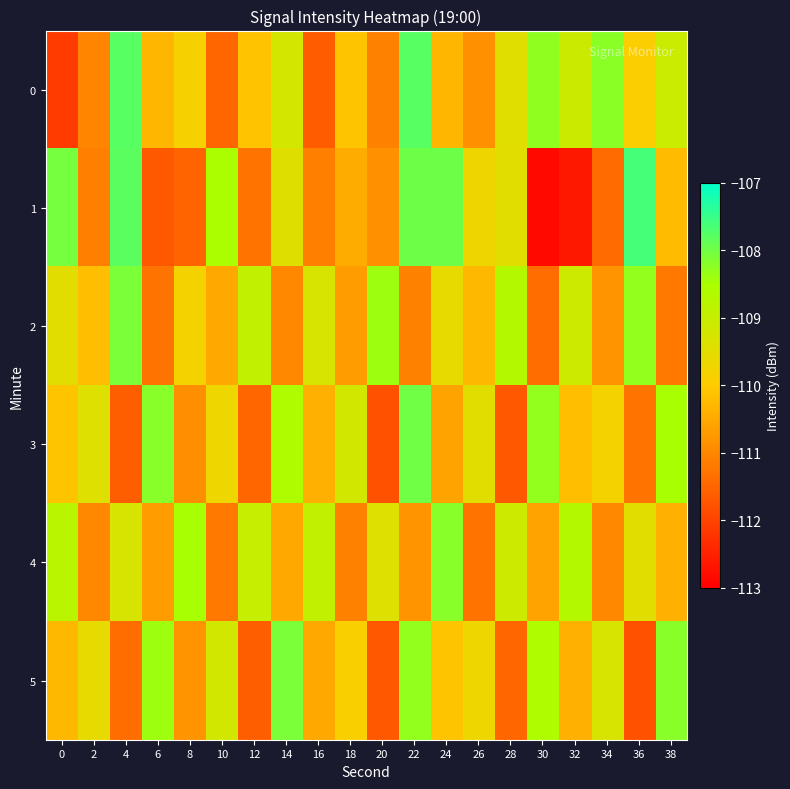

How many distinct data groups are displayed?

6